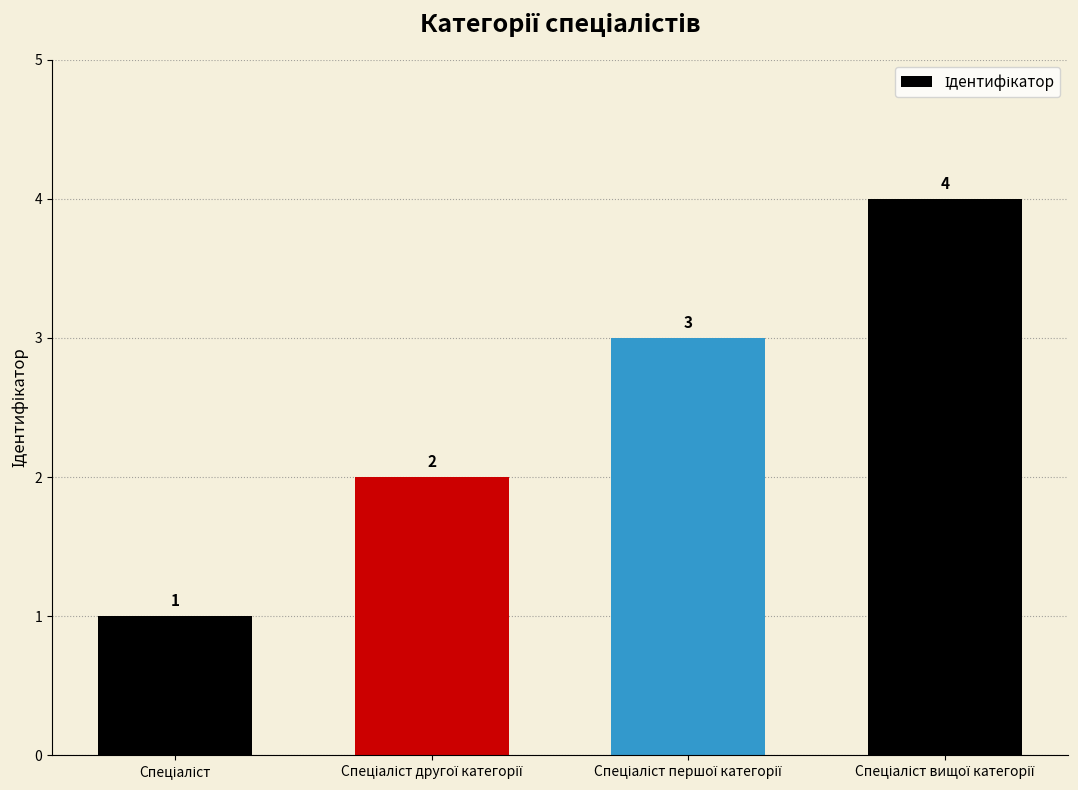

Reading left to right, what are all the values shown in this chart?

1	2	3	4